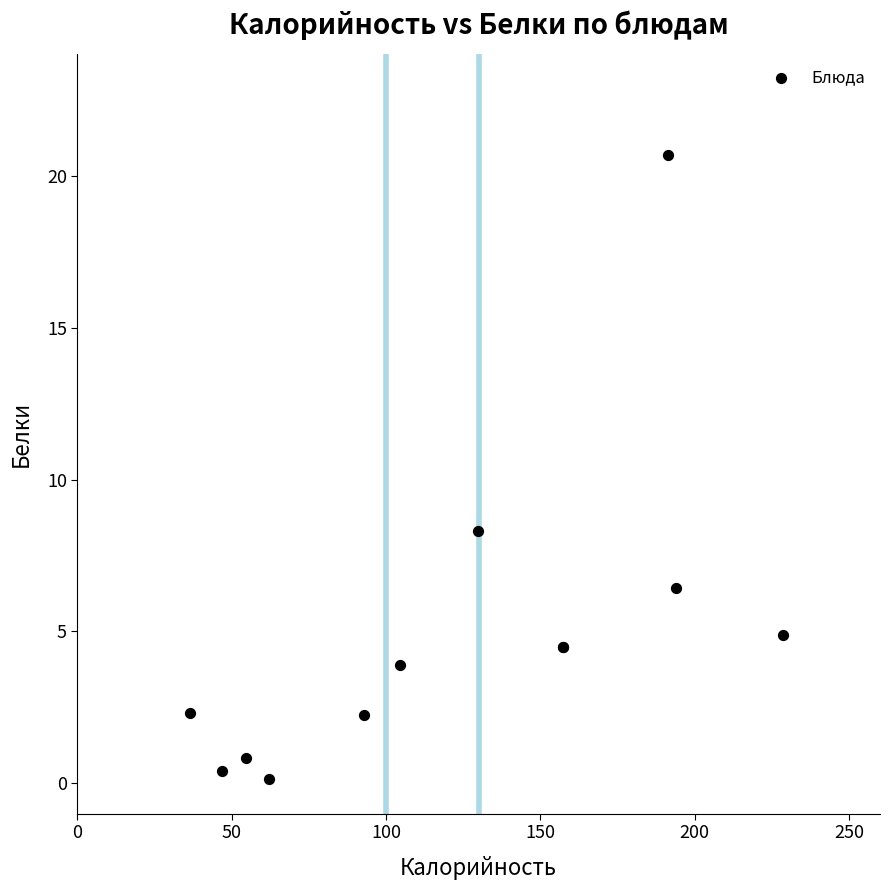

What Y value in the scatter plot is closest to 10?

8.3